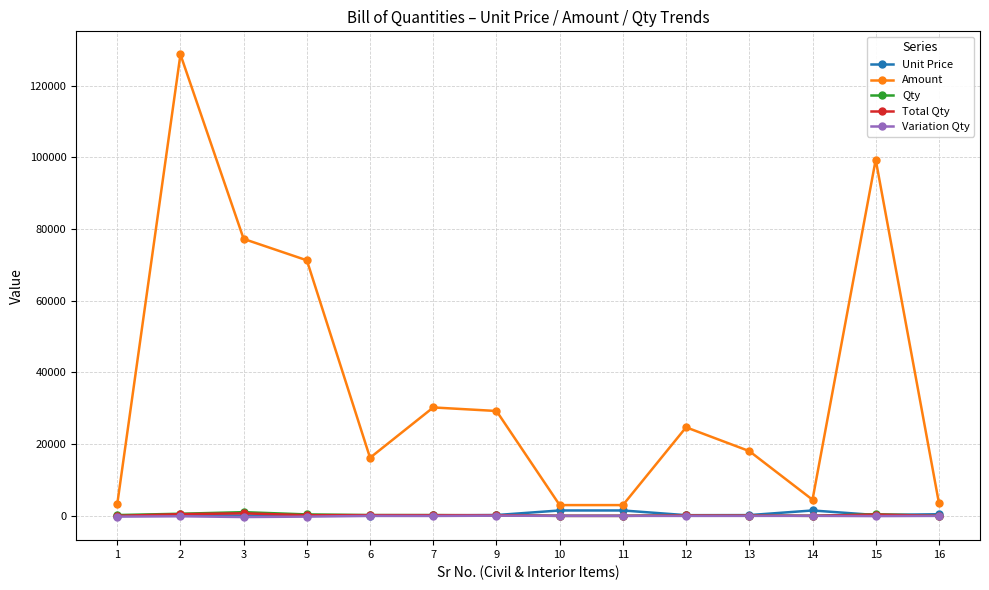

True or false: Unit Price and Amount intersect in this chart.

False